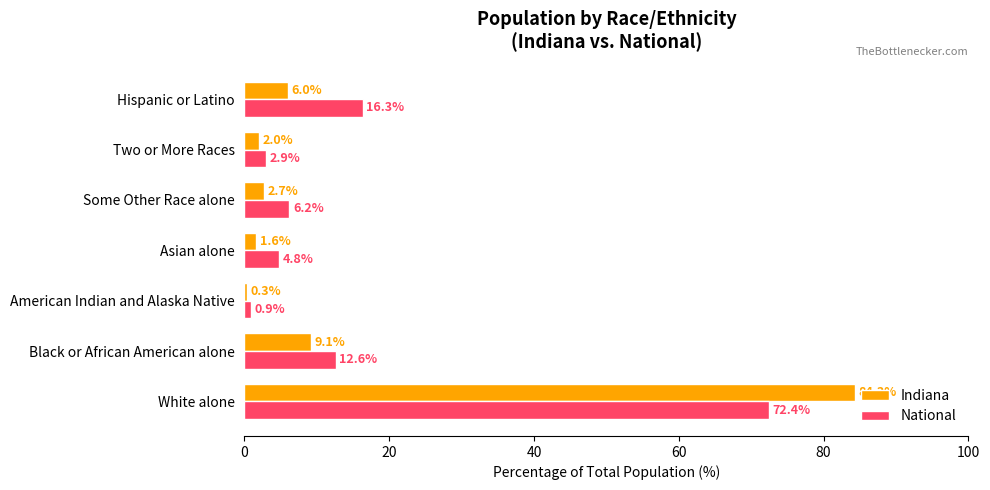

What is the total value across all series at Two or More Races?

4.9